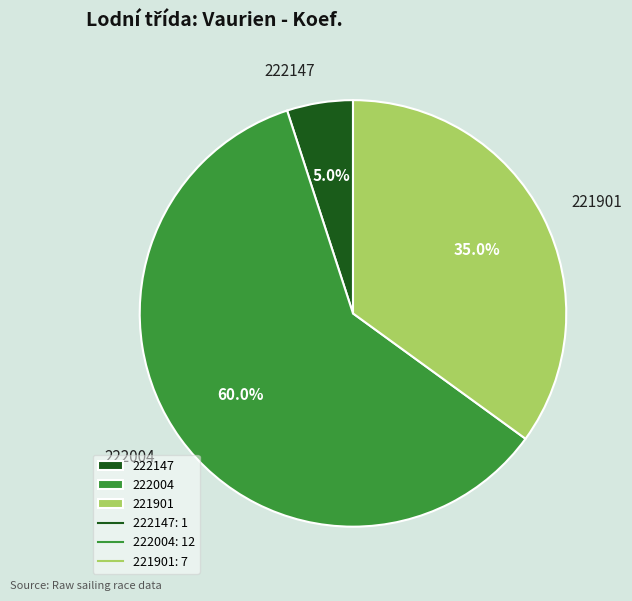

True or false: 222147 accounts for 1% of the total.

False